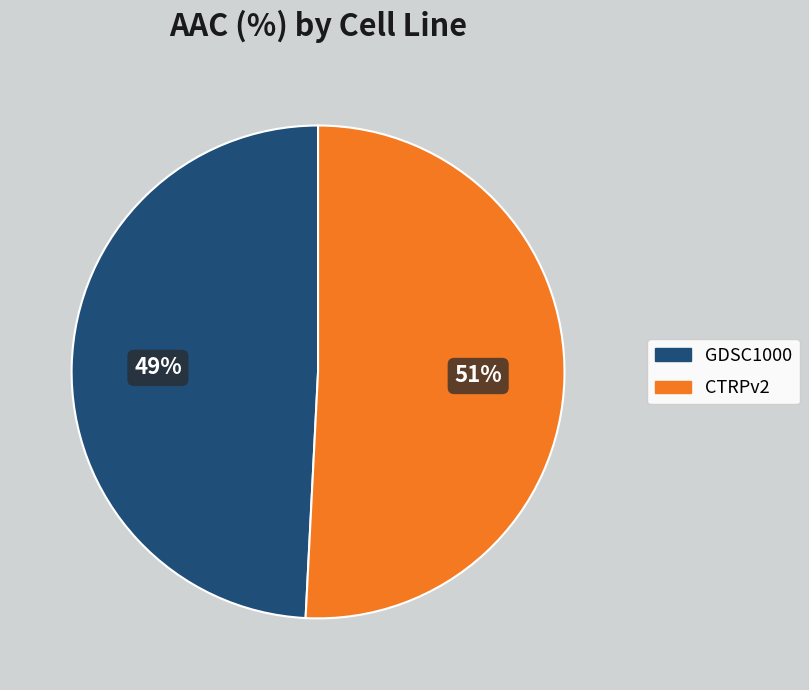

True or false: CTRPv2 accounts for 51% of the total.

True